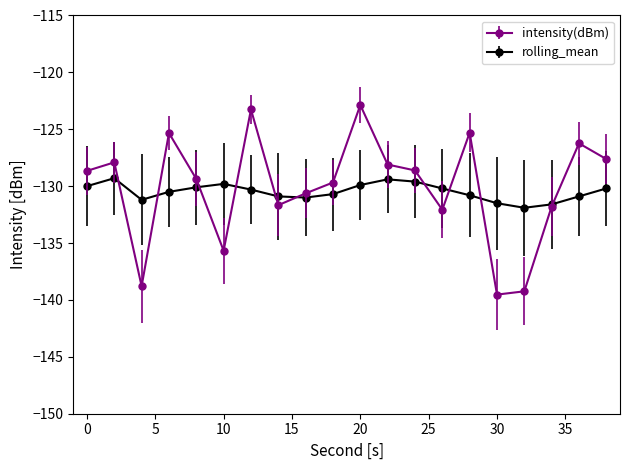

What are all the series names shown in the legend?

intensity(dBm), rolling_mean